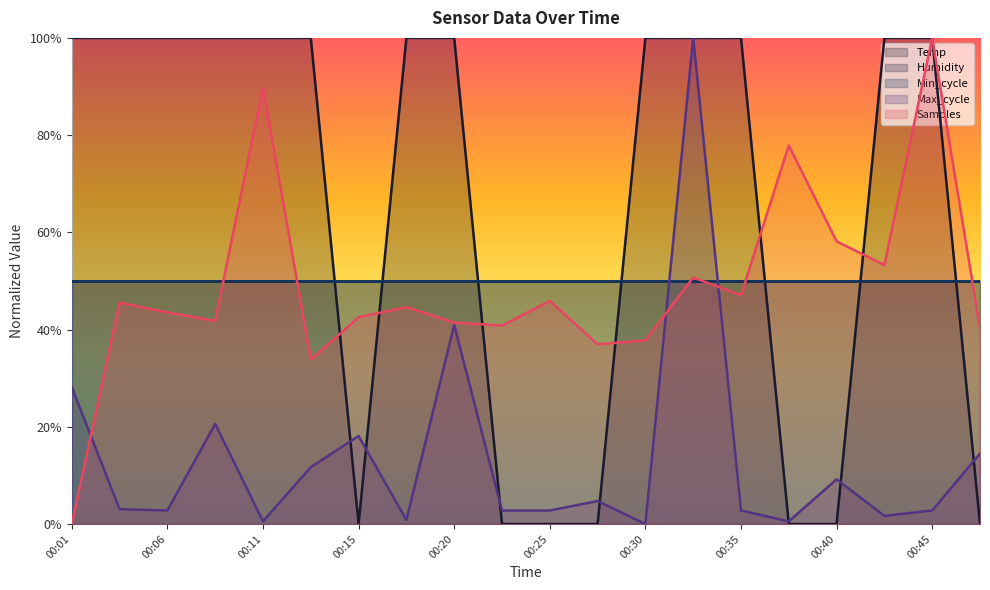

Does the chart display data point markers on the line(s)?

No